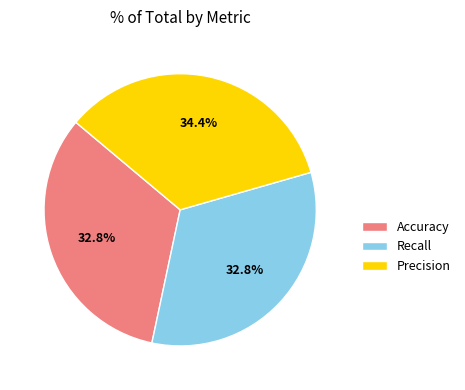

To the nearest percent, what is the combined percentage of Accuracy and Precision?

67%